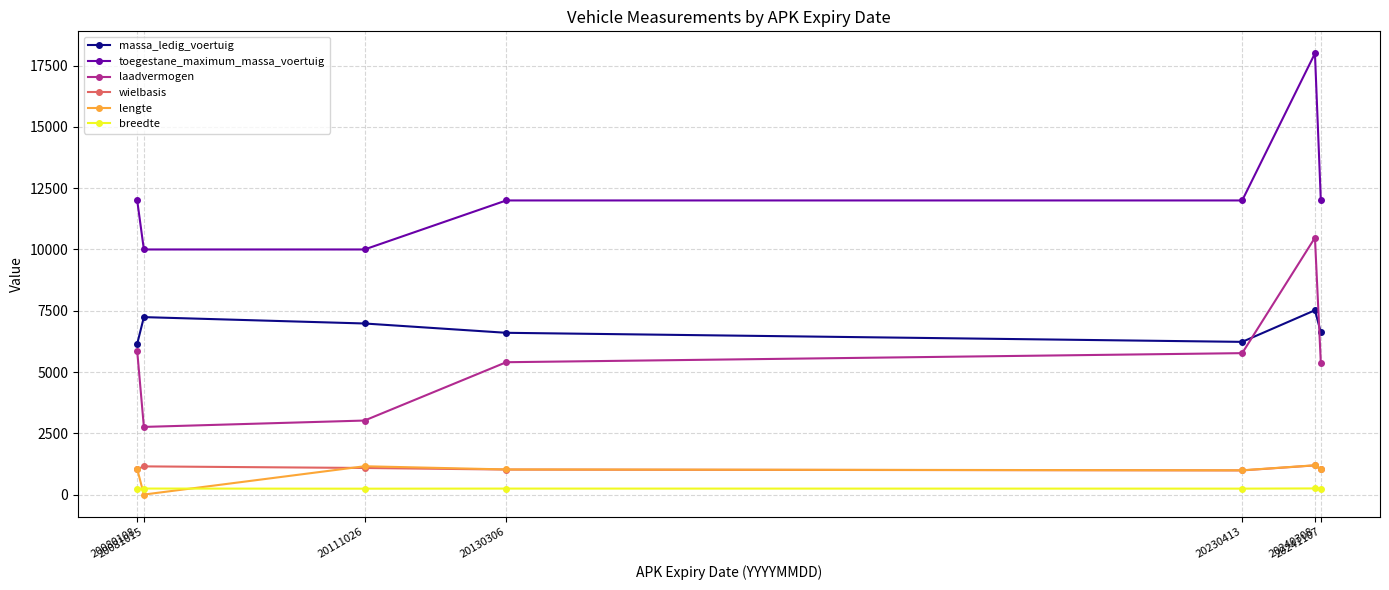

Is the value of lengte at 20130306 greater than the value of toegestane_maximum_massa_voertuig at 20130306?

No